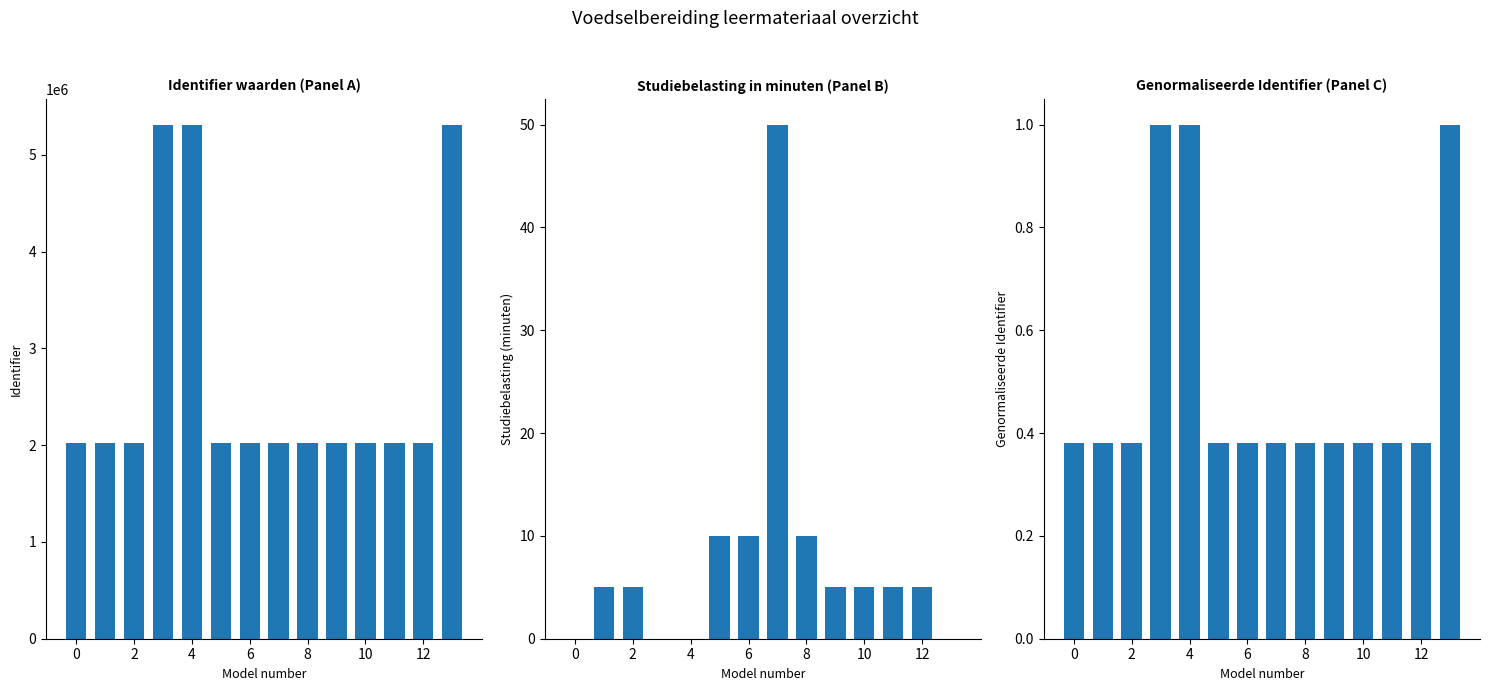

What is the label of the 4th bar from the right?

10